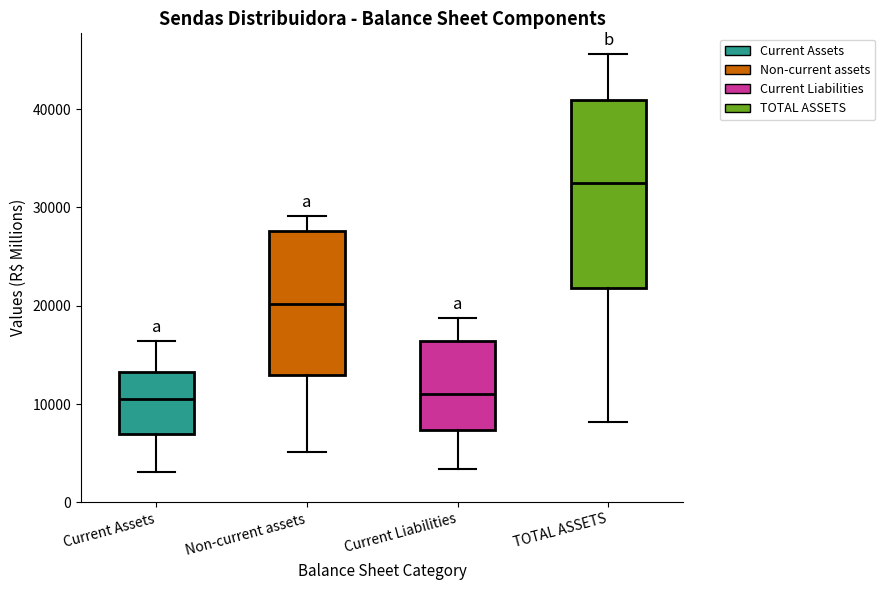

Which box's median line is the highest?

TOTAL ASSETS